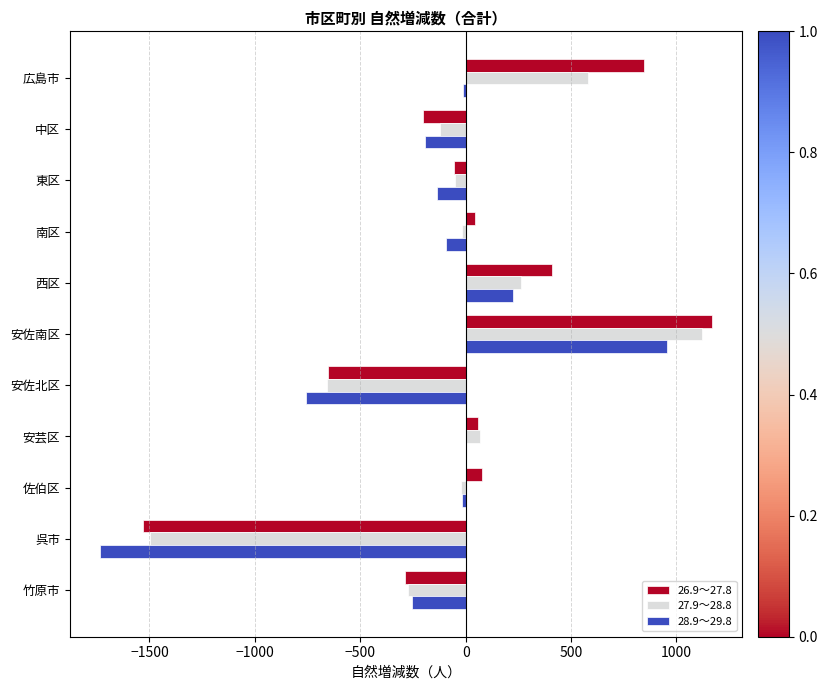

True or false: 26.9～27.8 has a value of 1167 at 安佐南区.

True